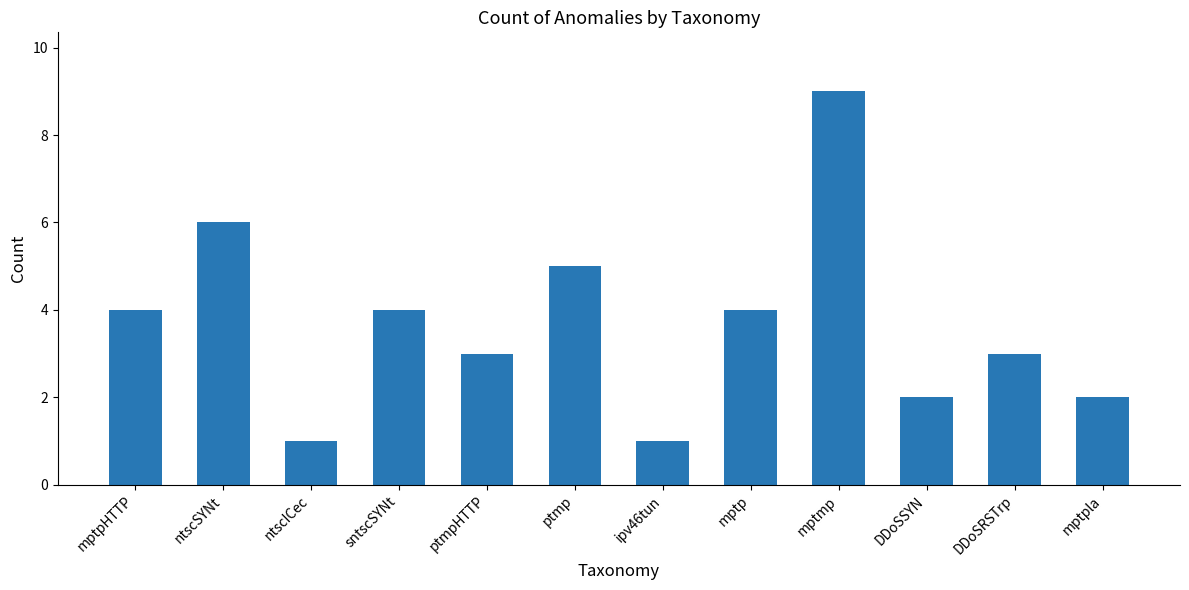

What is the sum of the values at mptmp and ntscICec?

10